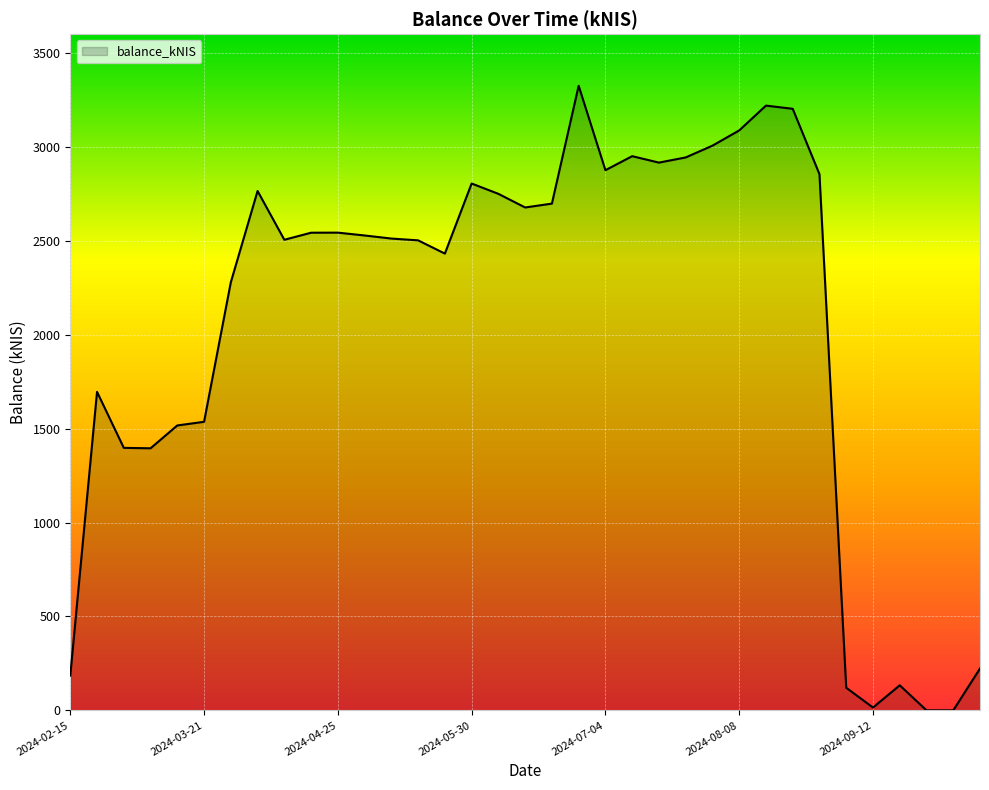

What is the greatest value displayed?

3325.2